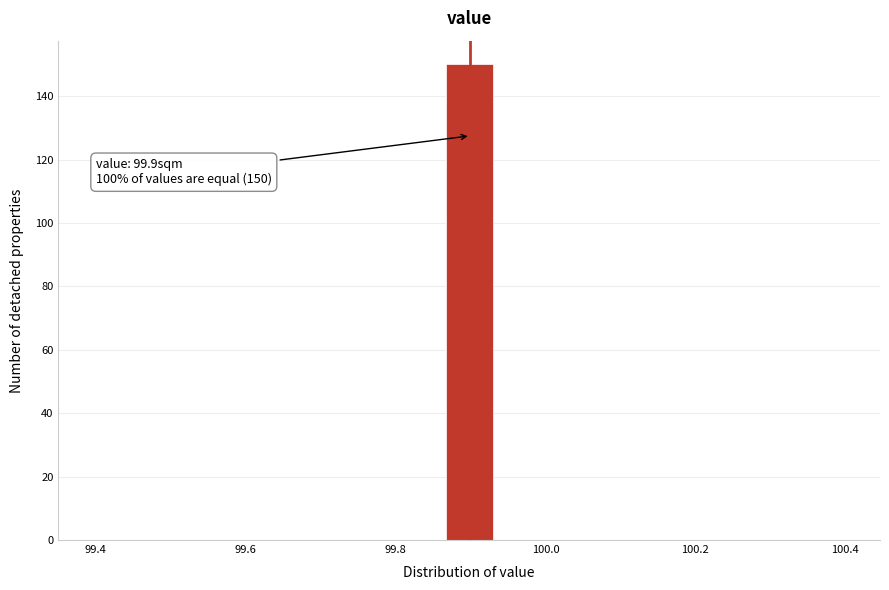

Read against the x-axis, roughly where is the centre of the tallest bar?

99.90